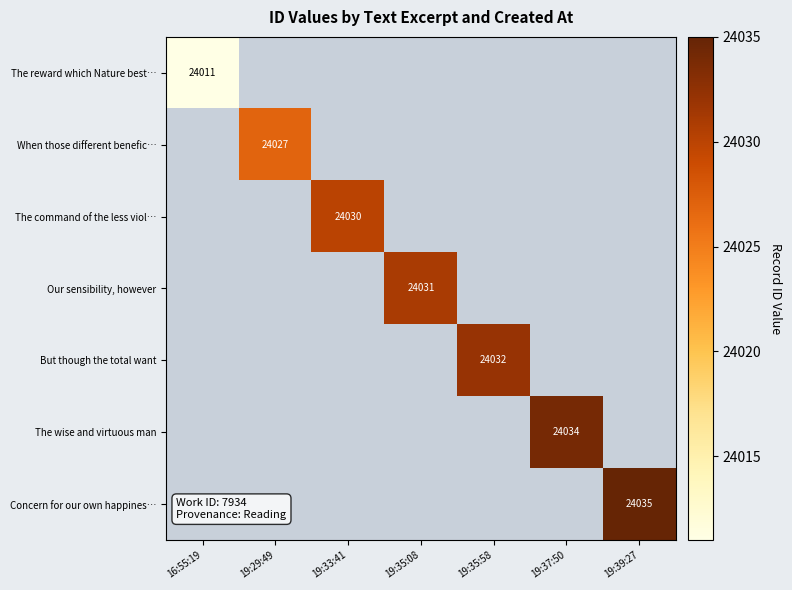

Is the value of But though the total want at 19:35:08 greater than the value of Our sensibility, however at 19:29:49?

No